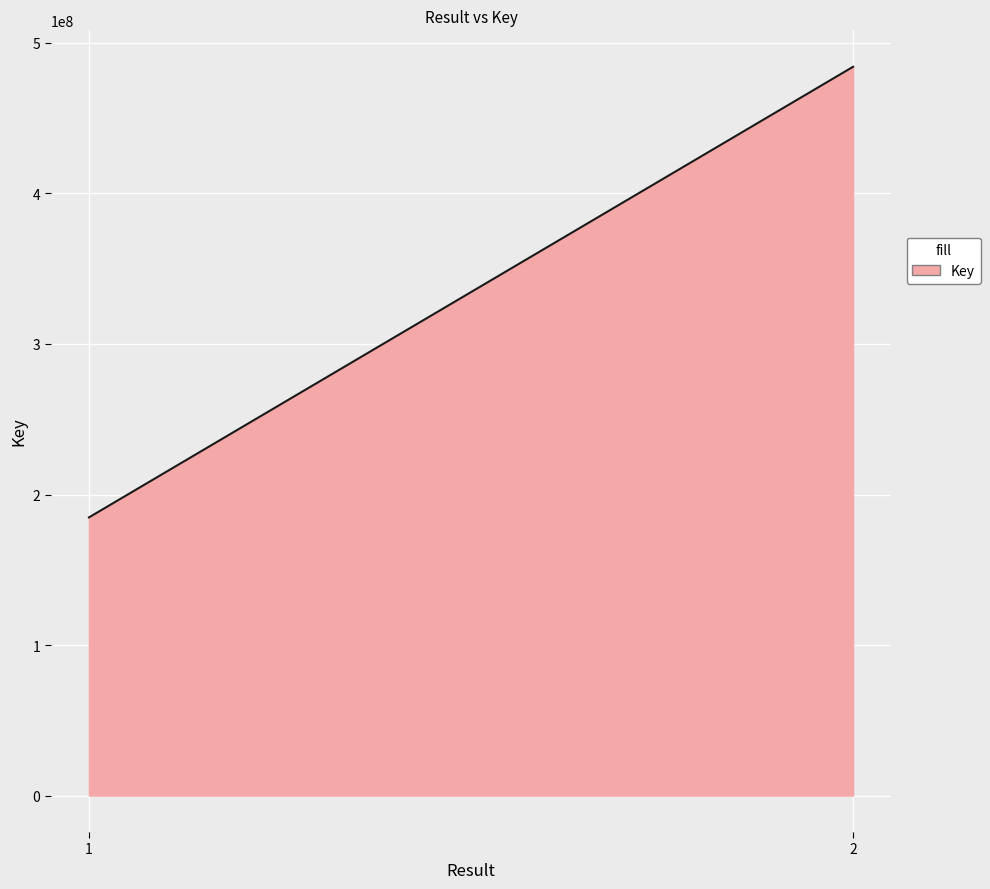

Rank the categories by value from highest to lowest.

2, 1